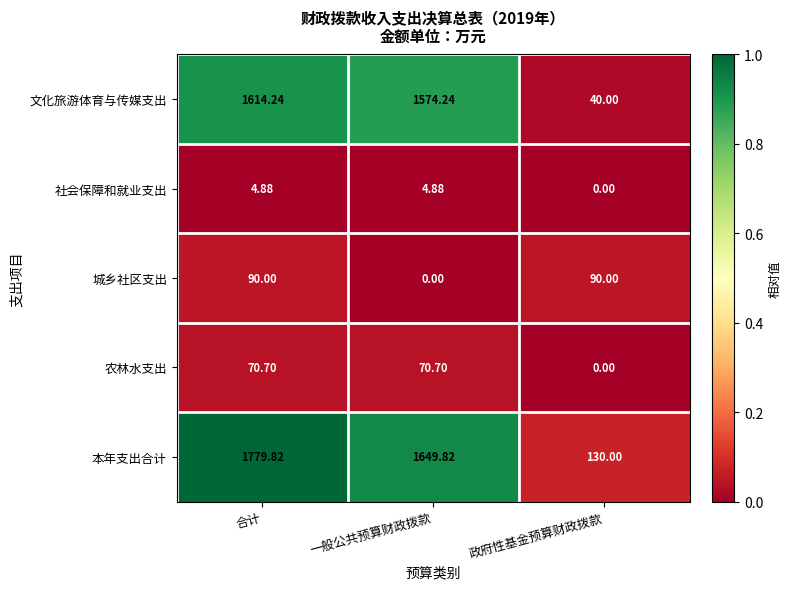

Rank the series by their maximum value, from highest to lowest.

本年支出合计, 文化旅游体育与传媒支出, 城乡社区支出, 农林水支出, 社会保障和就业支出